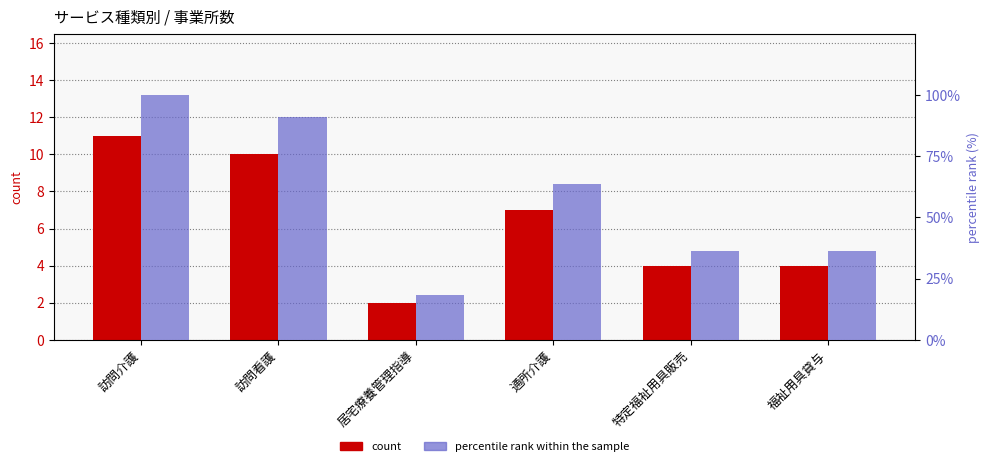

Count the number of data series in this chart.

2